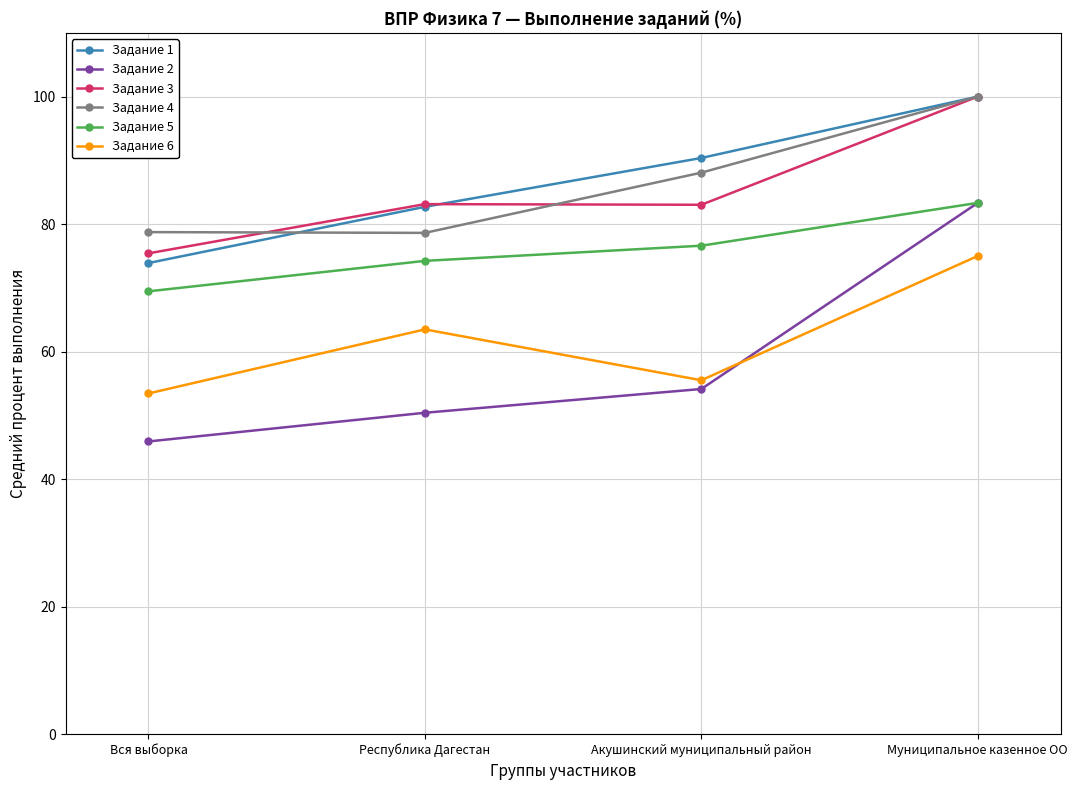

What is the average value of the Задание 2 series?

58.4